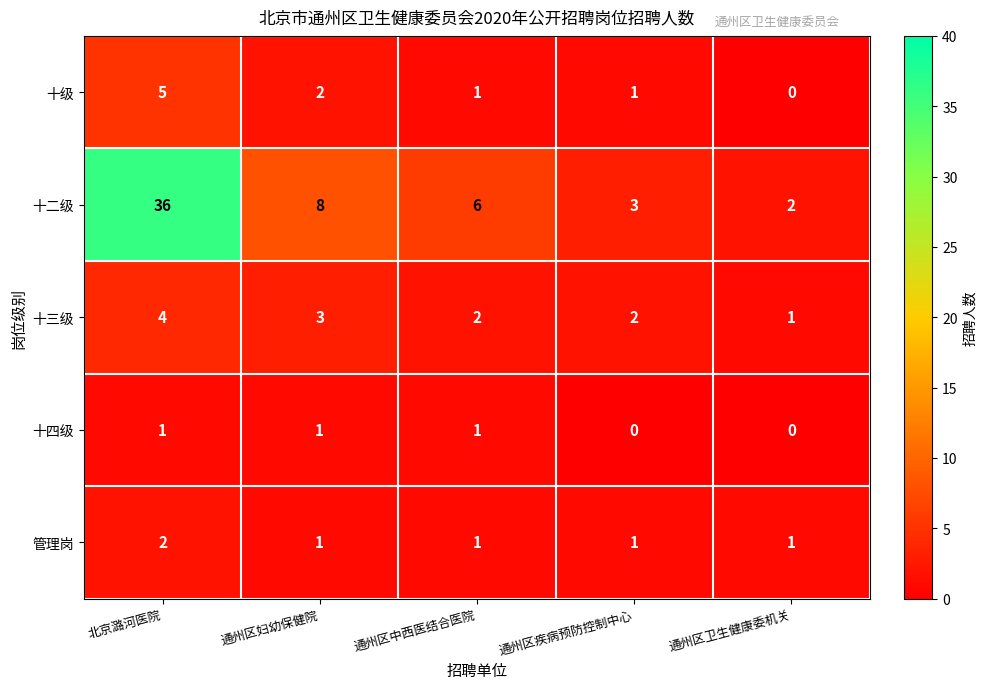

Where does the 十三级 series first go above 2?

北京潞河医院